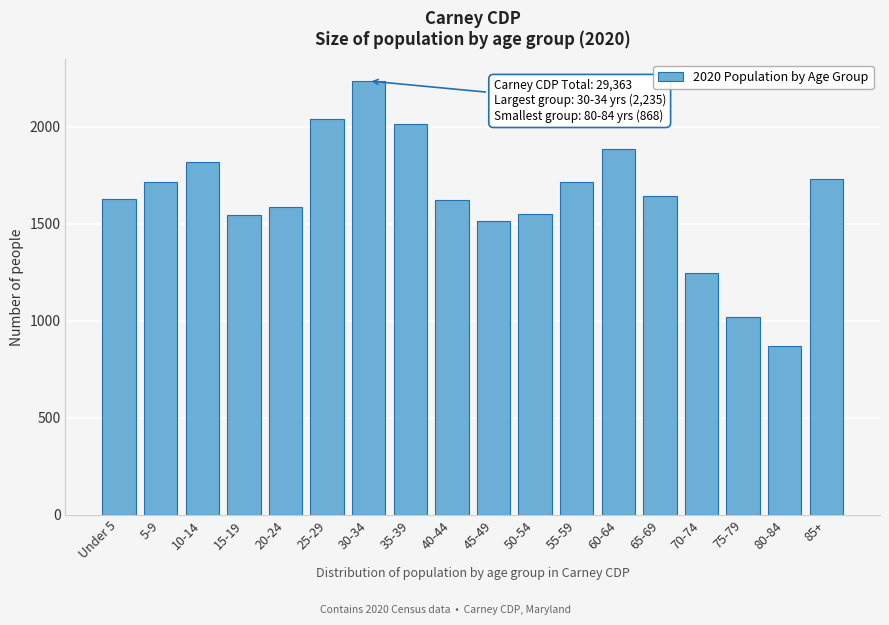

What is the change in value from 5-9 to 45-49?

-201